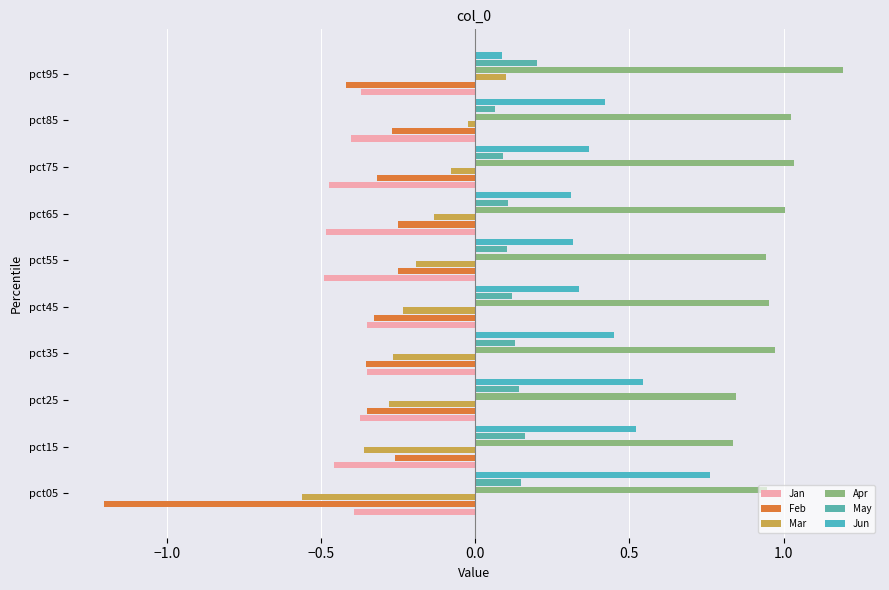

What are all the series names shown in the legend?

Jan, Feb, Mar, Apr, May, Jun